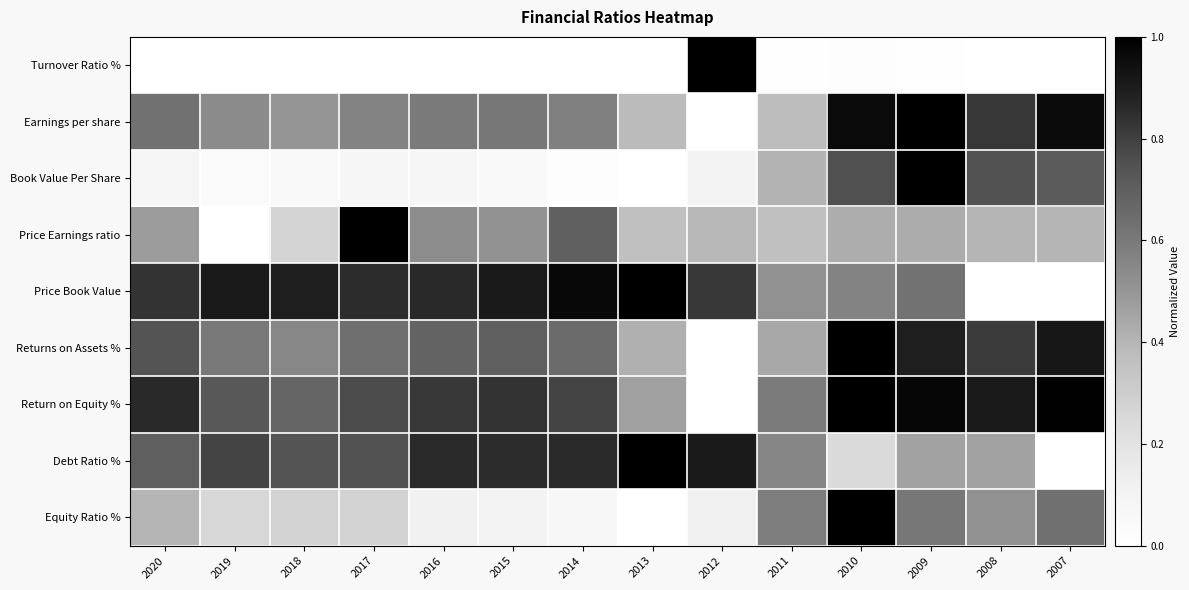

How many data points does each series have?

14